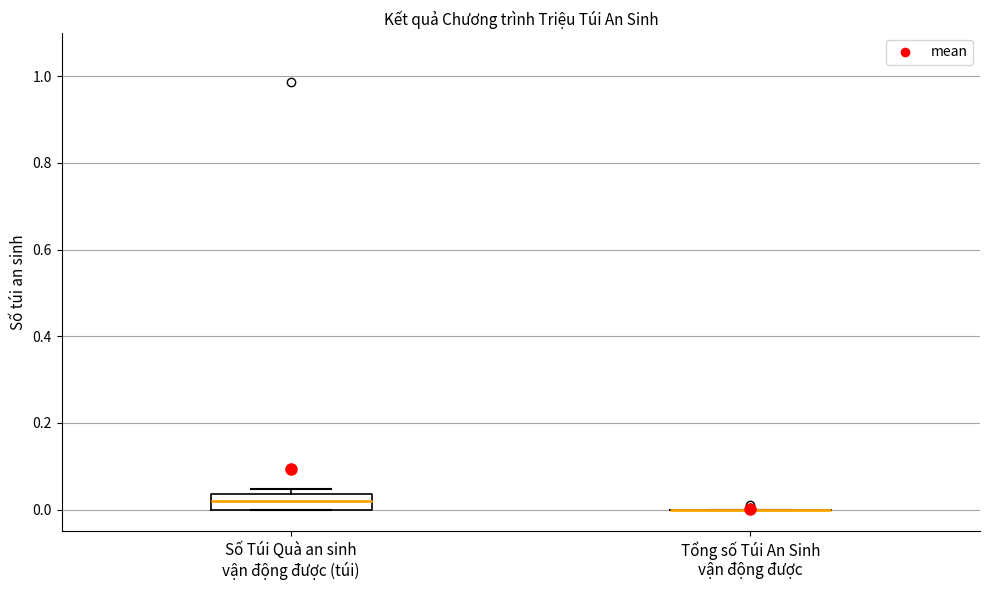

Which box is the tallest, from its lower edge to its upper edge?

Số Túi Quà an sinh vận động được (túi)